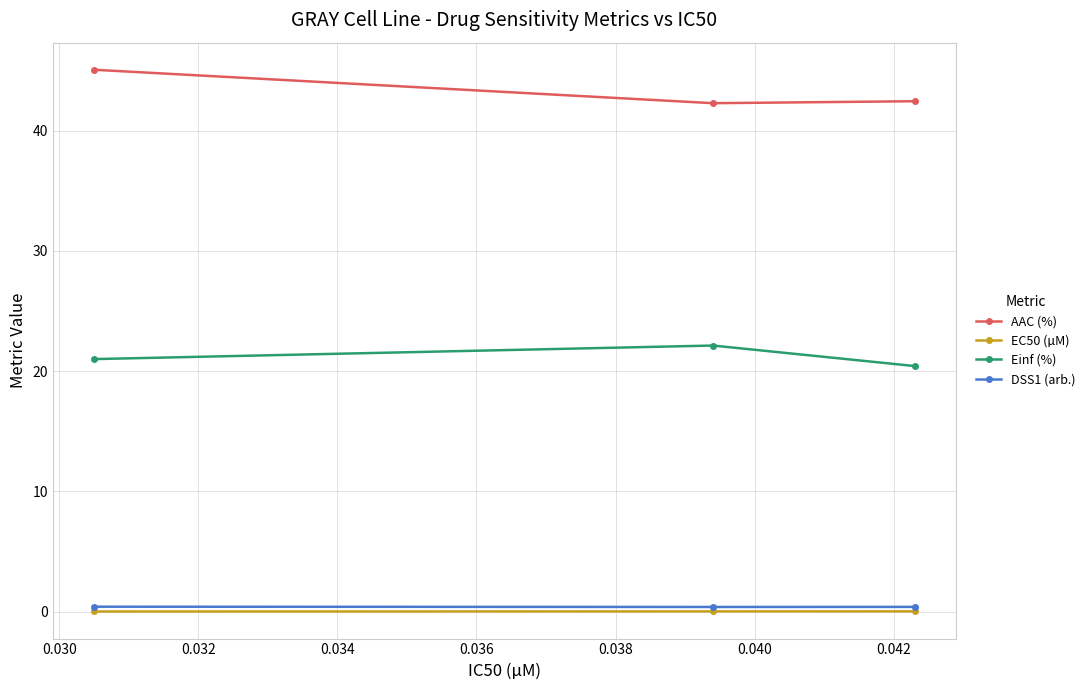

How many lines are shown in the chart?

4